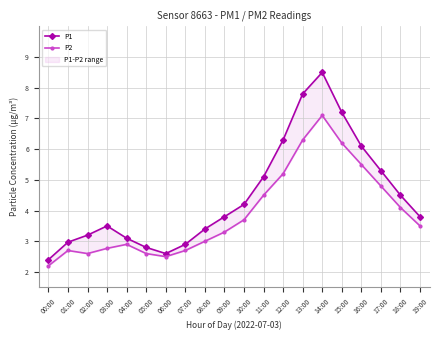

Reading right to left, what are all the values shown in this chart?

P1: 19:00=3.8	18:00=4.5	17:00=5.3	16:00=6.1	15:00=7.2	14:00=8.5	13:00=7.8	12:00=6.3	11:00=5.1	10:00=4.2	09:00=3.8	08:00=3.4	07:00=2.9	06:00=2.6	05:00=2.8	04:00=3.1	03:00=3.5	02:00=3.2	01:00=3.0	00:00=2.4
P2: 19:00=3.5	18:00=4.1	17:00=4.8	16:00=5.5	15:00=6.2	14:00=7.1	13:00=6.3	12:00=5.2	11:00=4.5	10:00=3.7	09:00=3.3	08:00=3.0	07:00=2.7	06:00=2.5	05:00=2.6	04:00=2.9	03:00=2.8	02:00=2.6	01:00=2.7	00:00=2.2